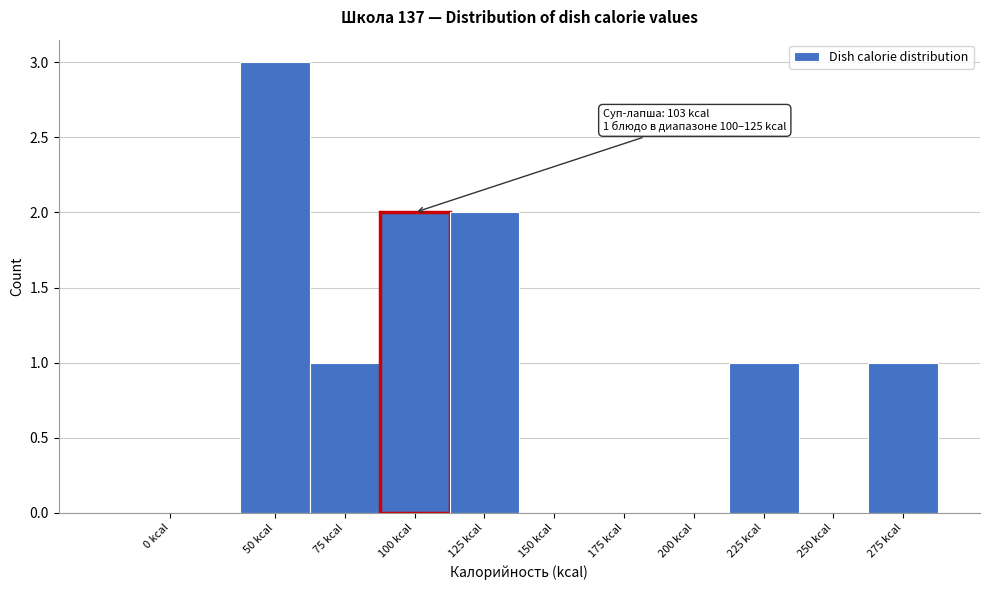

Reading right to left, what are all the values shown in this chart?

275 kcal=1	250 kcal=0	225 kcal=1	200 kcal=0	175 kcal=0	150 kcal=0	125 kcal=2	100 kcal=2	75 kcal=1	50 kcal=3	0 kcal=0